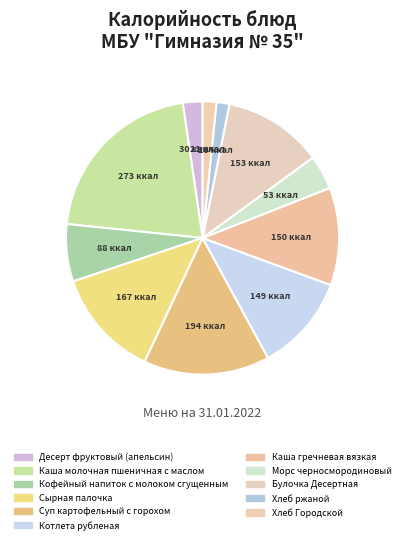

To the nearest percent, what portion does Кофейный напиток с молоком сгущенным represent?

7%